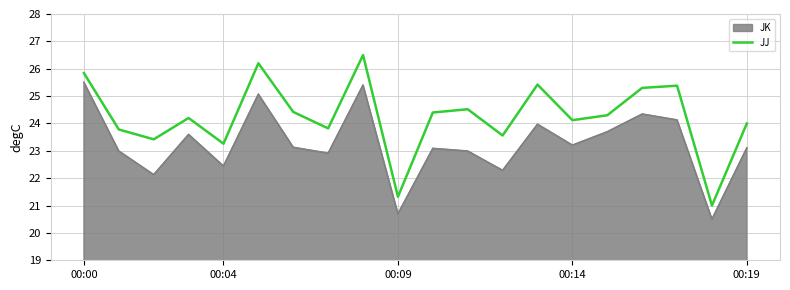

Which series has the largest total across all categories?

JJ